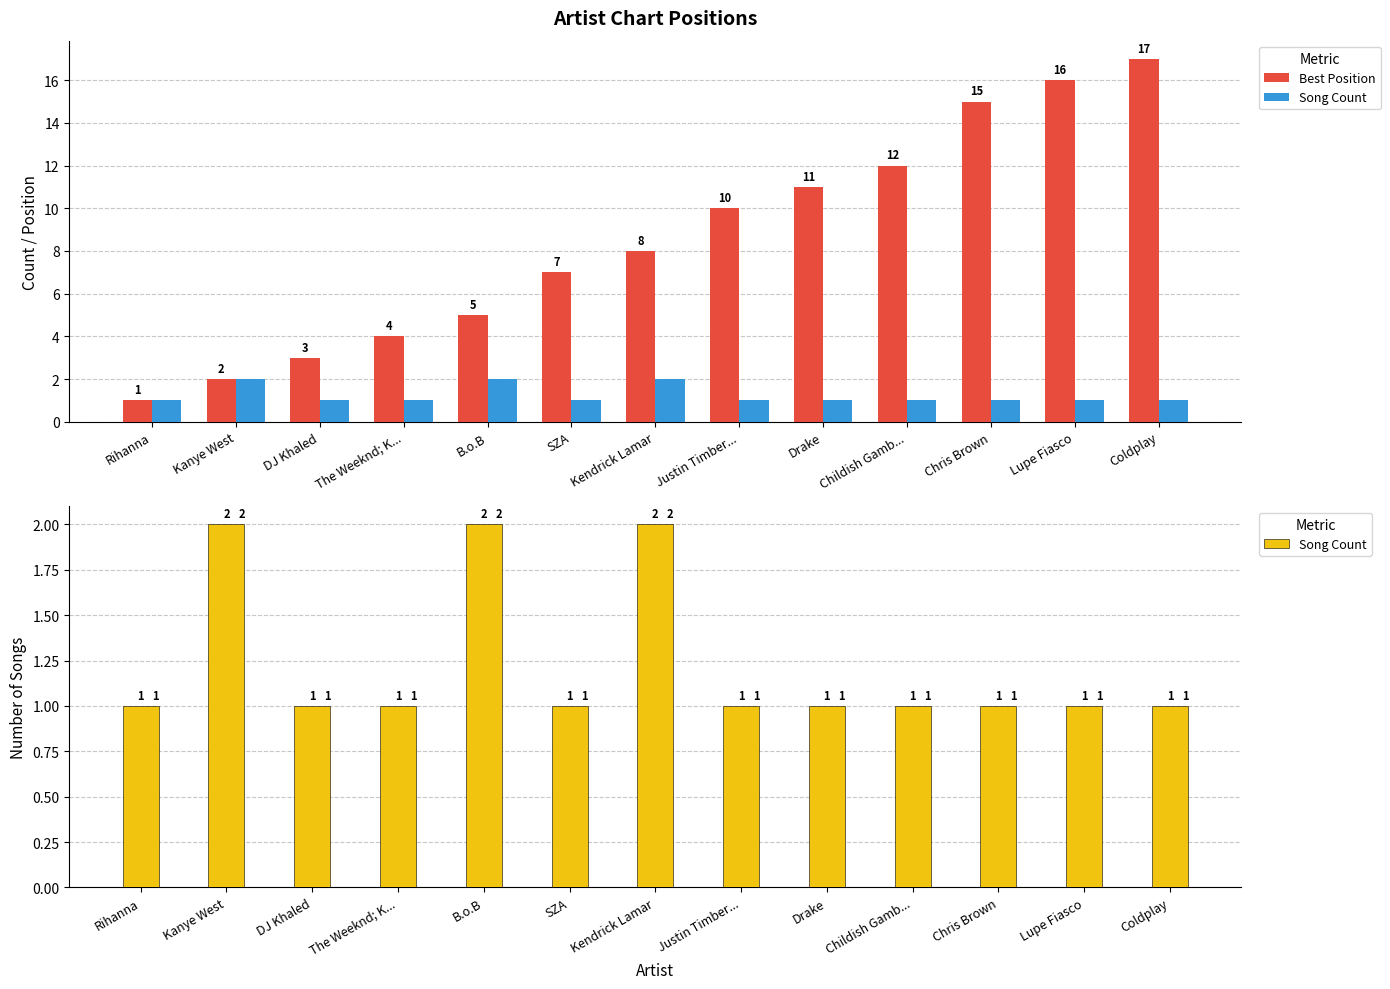

How many series are shown in this chart?

2